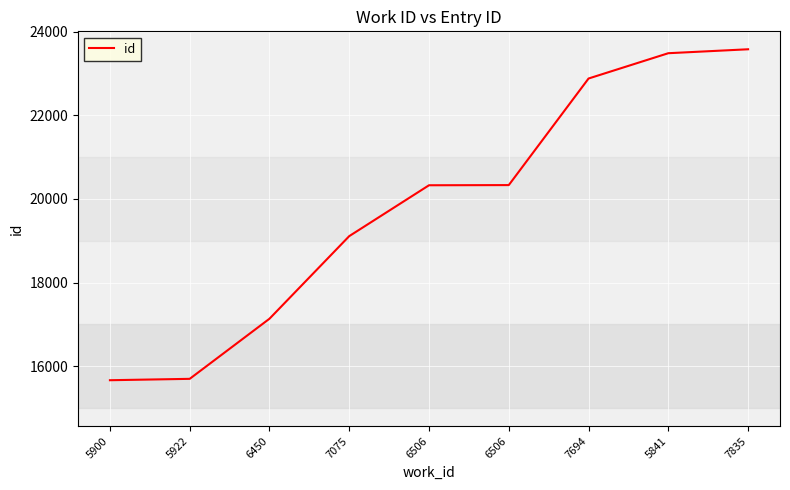

Does the chart display data point markers on the line(s)?

No